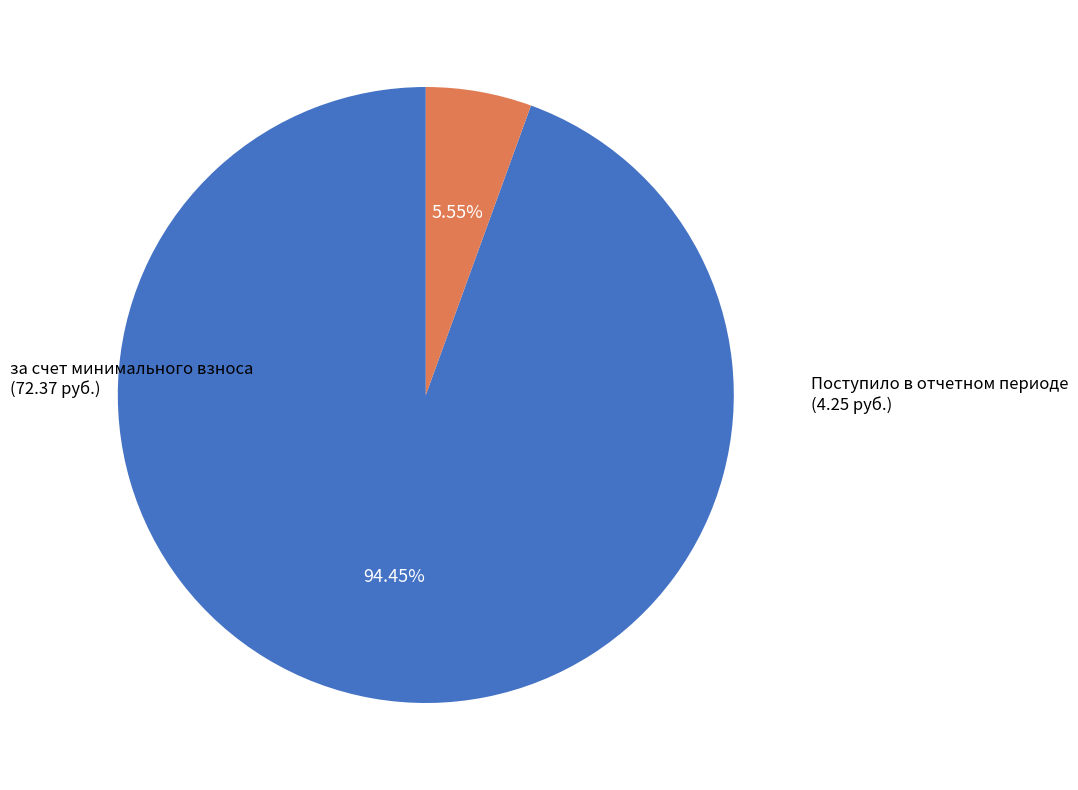

Rank the categories by value from highest to lowest.

за счет минимального взноса
(72.37 руб.), Поступило в отчетном периоде
(4.25 руб.)